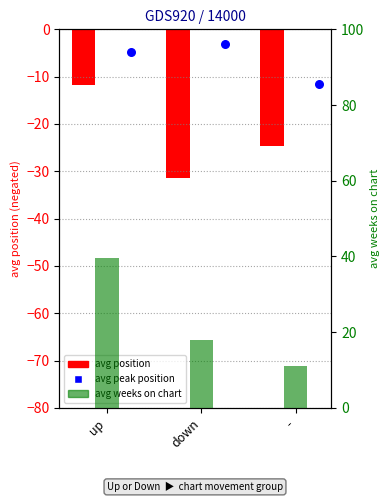

At how many categories does at least one series exceed 29?

1